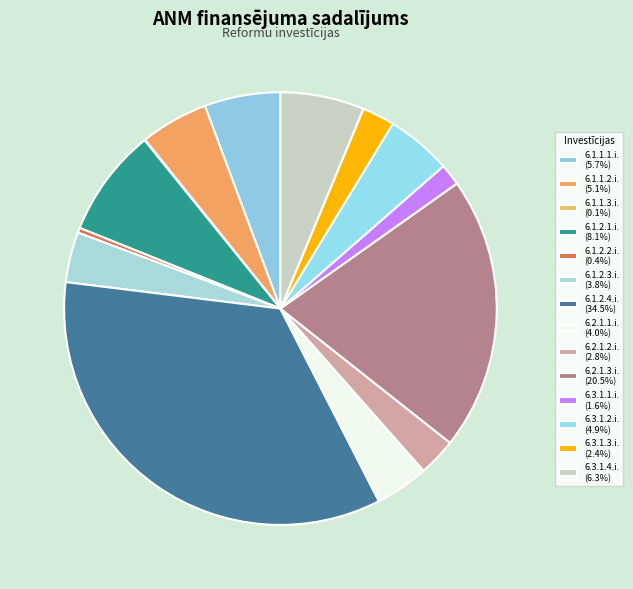

Rank the categories by value from highest to lowest.

6.1.2.4.i., 6.2.1.3.i., 6.1.2.1.i., 6.3.1.4.i., 6.1.1.1.i., 6.1.1.2.i., 6.3.1.2.i., 6.2.1.1.i., 6.1.2.3.i., 6.2.1.2.i., 6.3.1.3.i., 6.3.1.1.i., 6.1.2.2.i., 6.1.1.3.i.